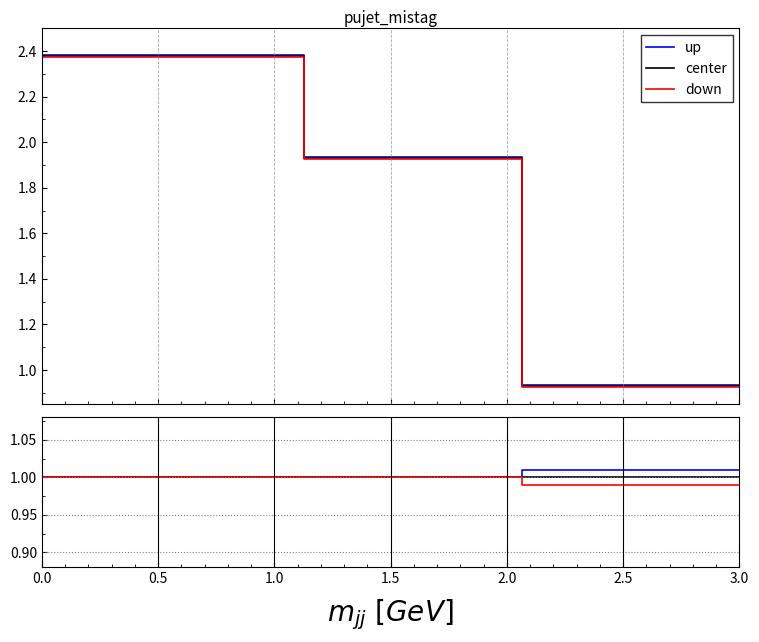

Rank the series by their maximum value, from highest to lowest.

up, center, down